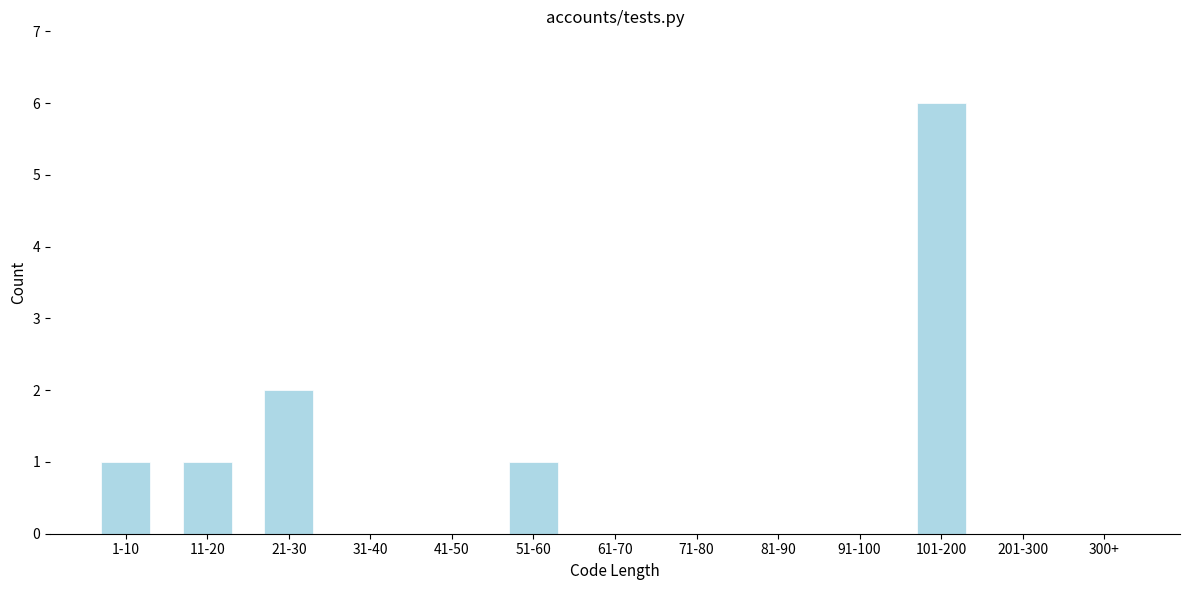

Reading right to left, what are all the values shown in this chart?

300+=0	201-300=0	101-200=6	91-100=0	81-90=0	71-80=0	61-70=0	51-60=1	41-50=0	31-40=0	21-30=2	11-20=1	1-10=1